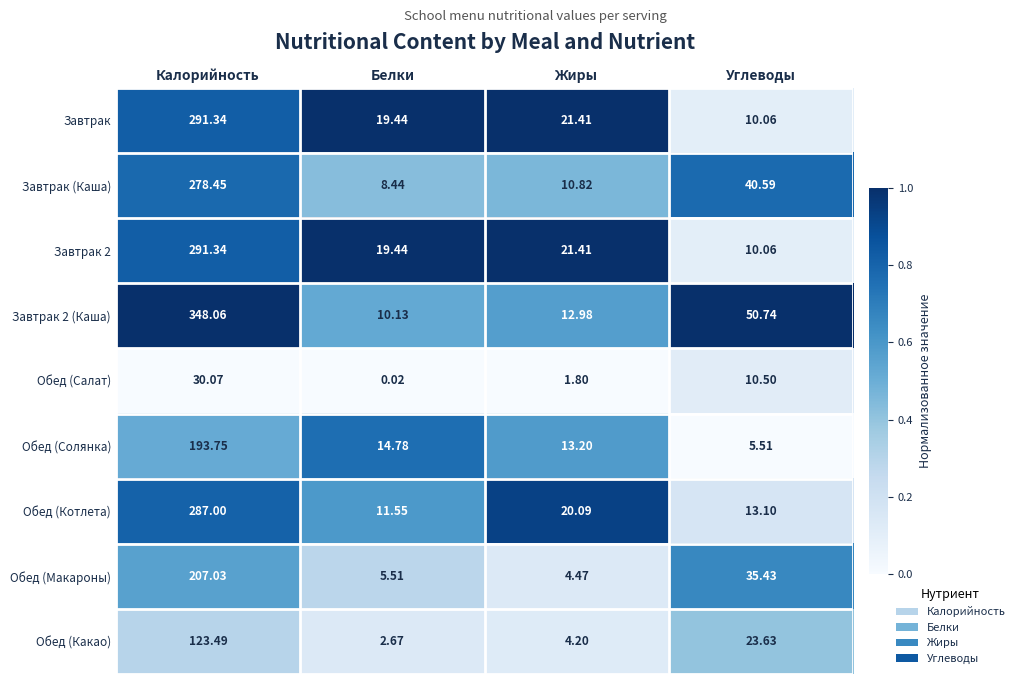

At which label is Завтрак closest to 150?

Жиры